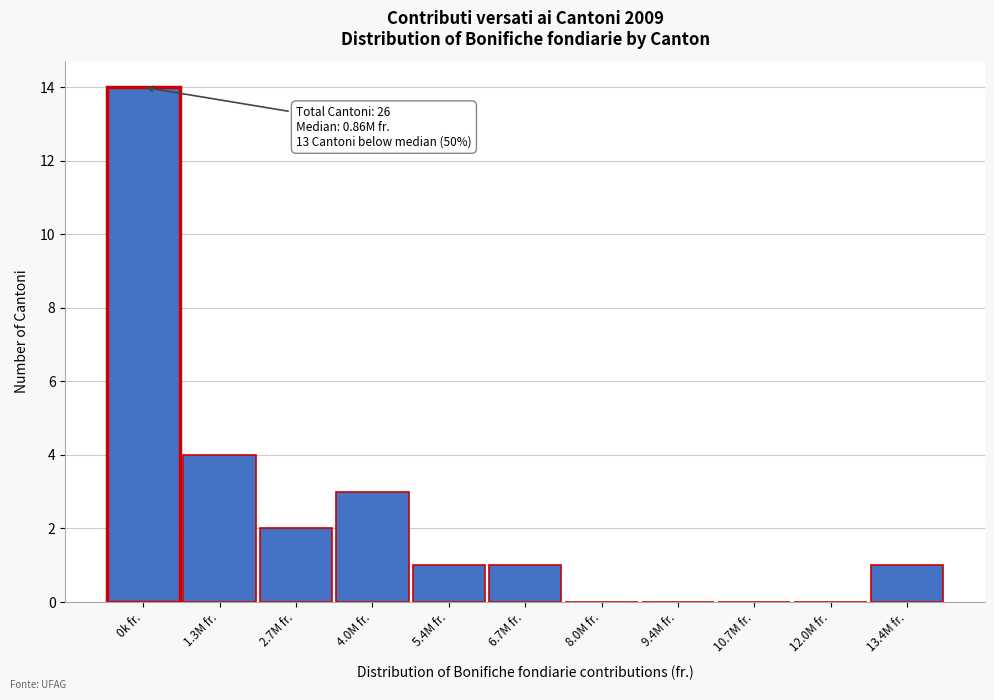

Reading right to left, list all the values displayed in this chart.

13.4M fr.=1	12.0M fr.=0	10.7M fr.=0	9.4M fr.=0	8.0M fr.=0	6.7M fr.=1	5.4M fr.=1	4.0M fr.=3	2.7M fr.=2	1.3M fr.=4	0k fr.=14